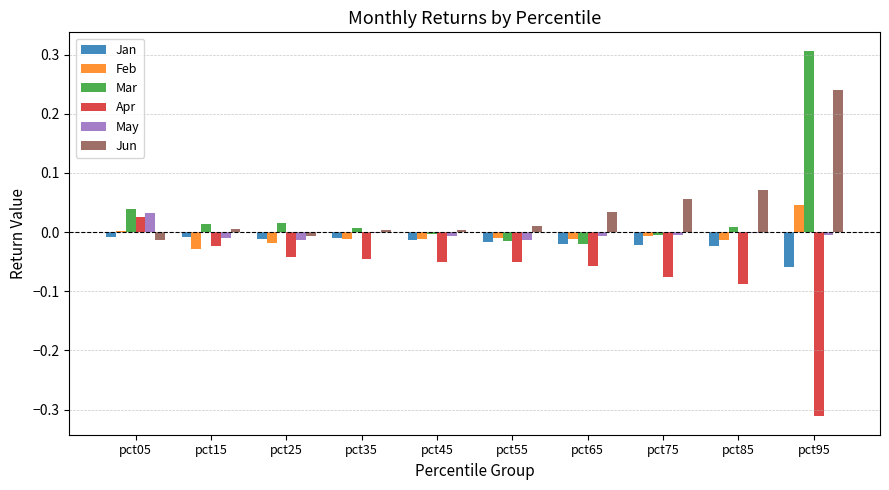

At which label does Jun first exceed 0?

pct15